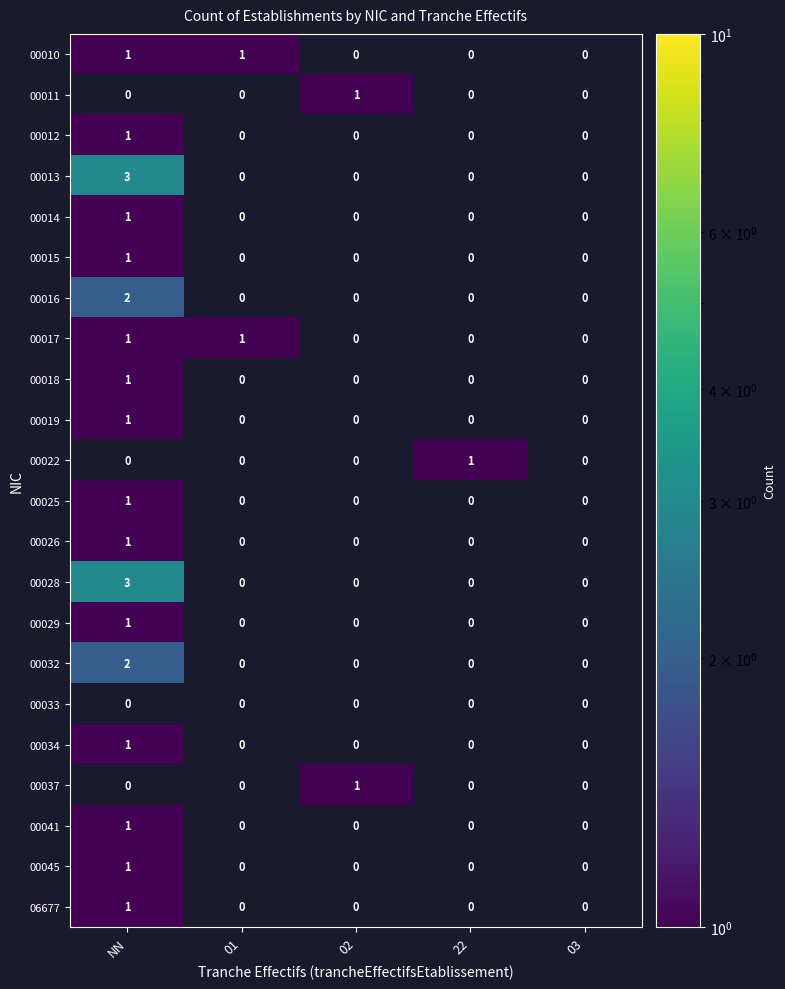

The 00012 series shows 1 at NN. True or false?

True